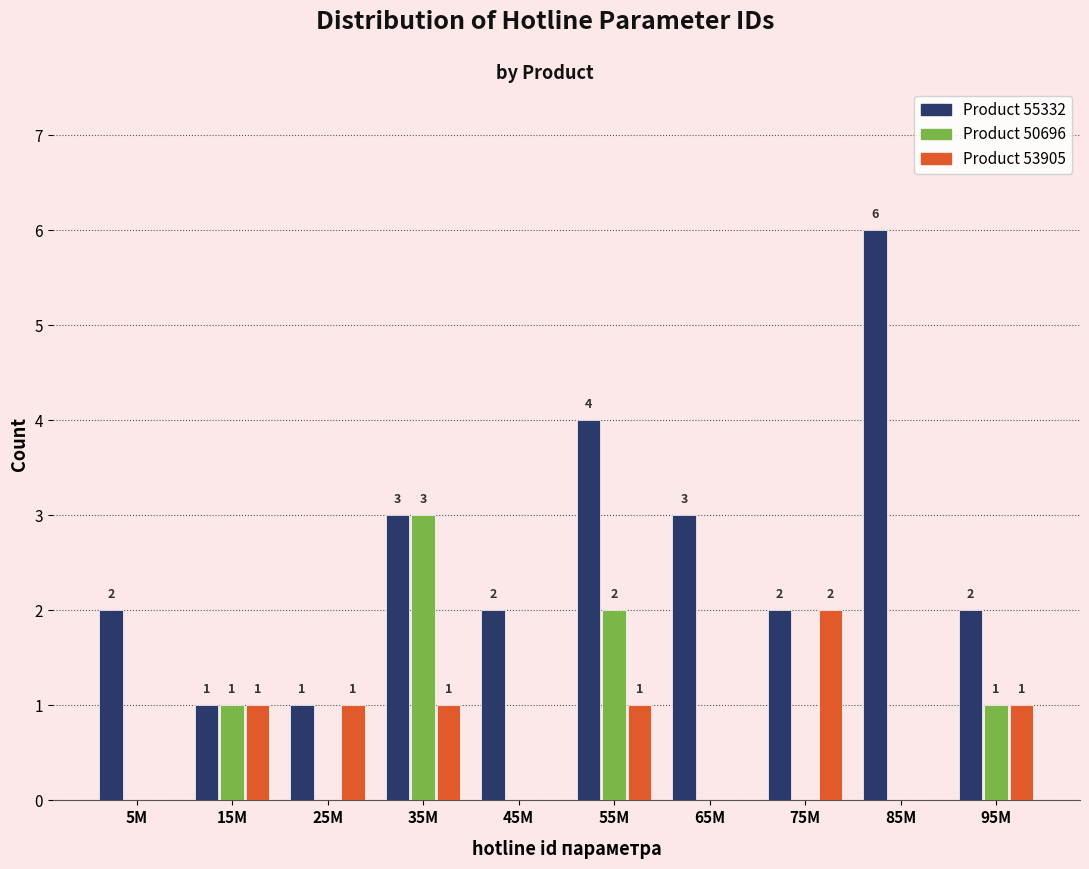

At which category does the chart reach its peak across all series?

85M